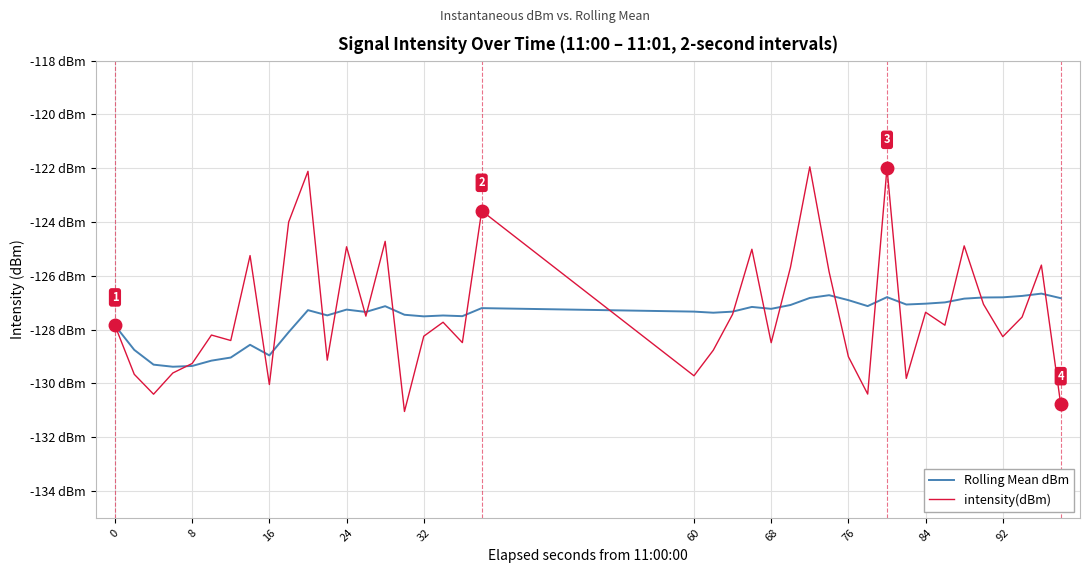

What is the average value of the Rolling Mean dBm series?

-127.5